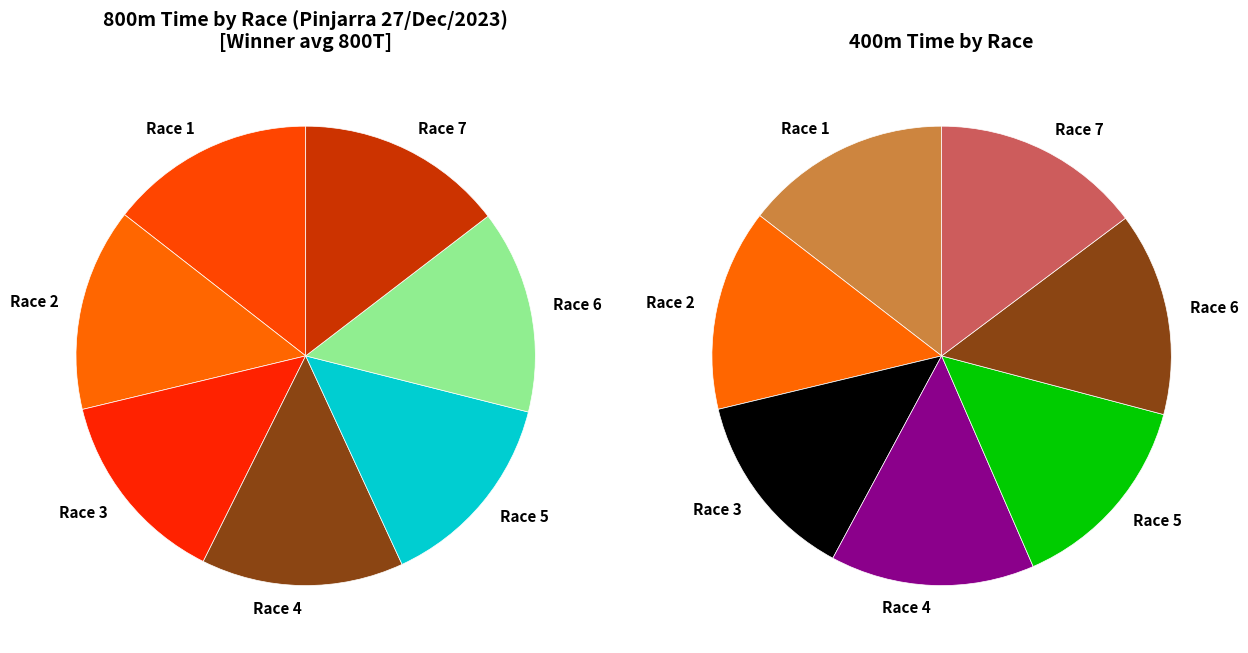

Which slice is the smallest?

Race 3